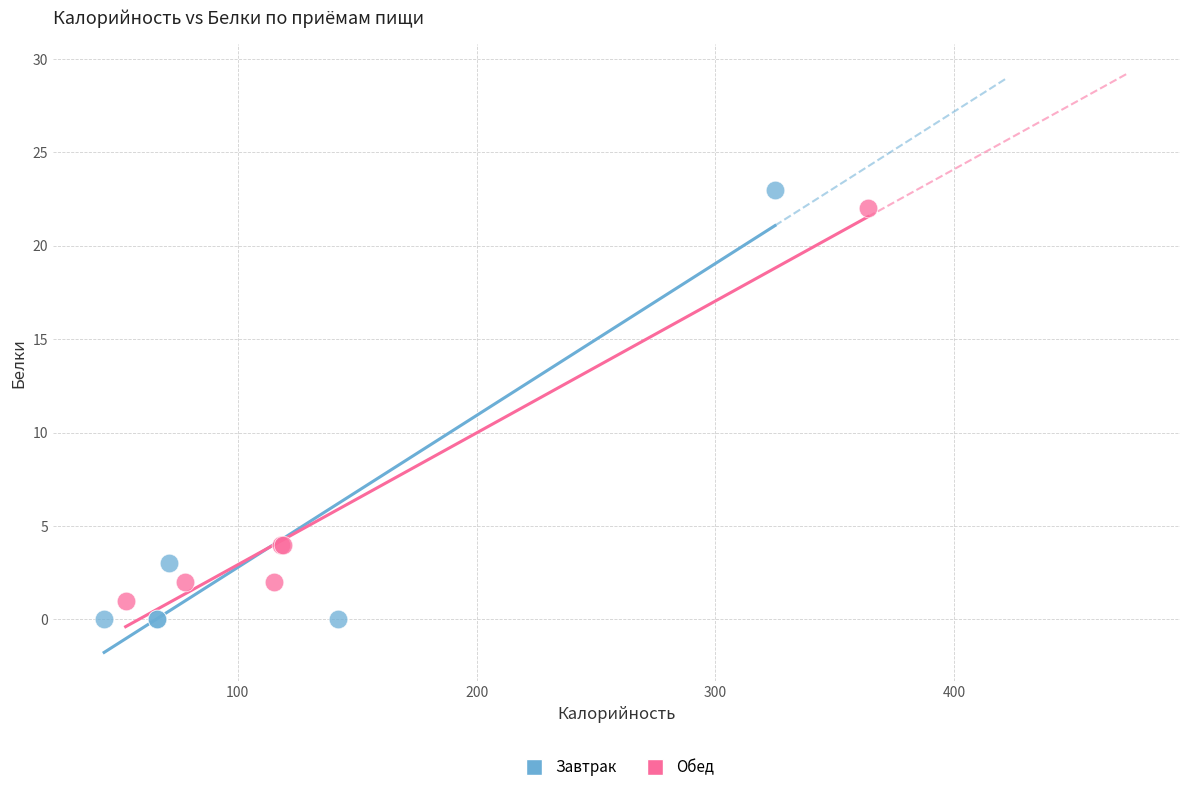

Which series has the widest spread of Y values?

Завтрак